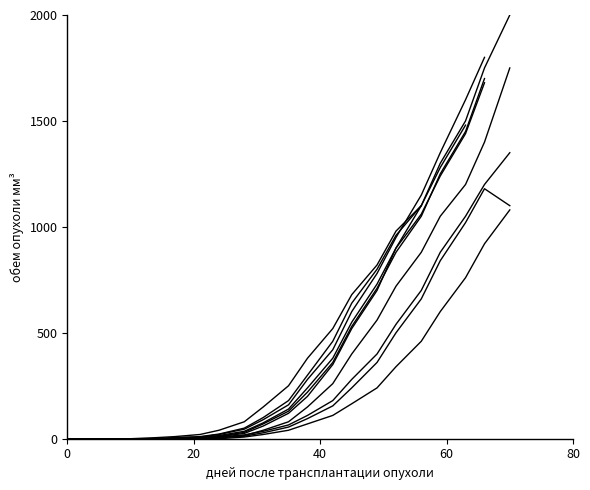

True or false: Subject 1 has a value of 82 at 10.

False